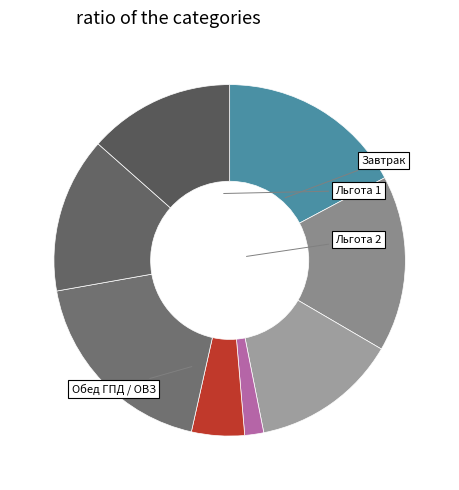

How many segments does this pie chart have?

8